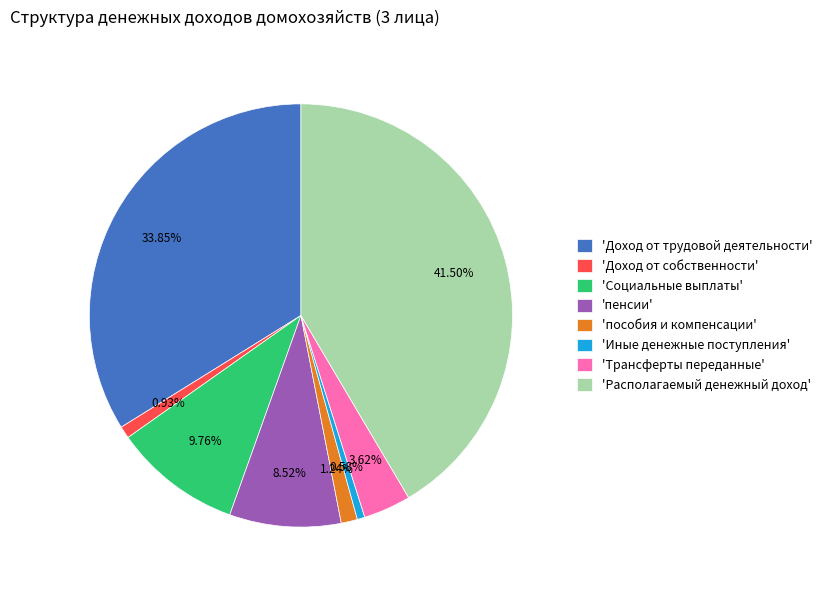

Do 'пенсии' and 'Доход от трудовой деятельности' together represent more than half of the pie?

No